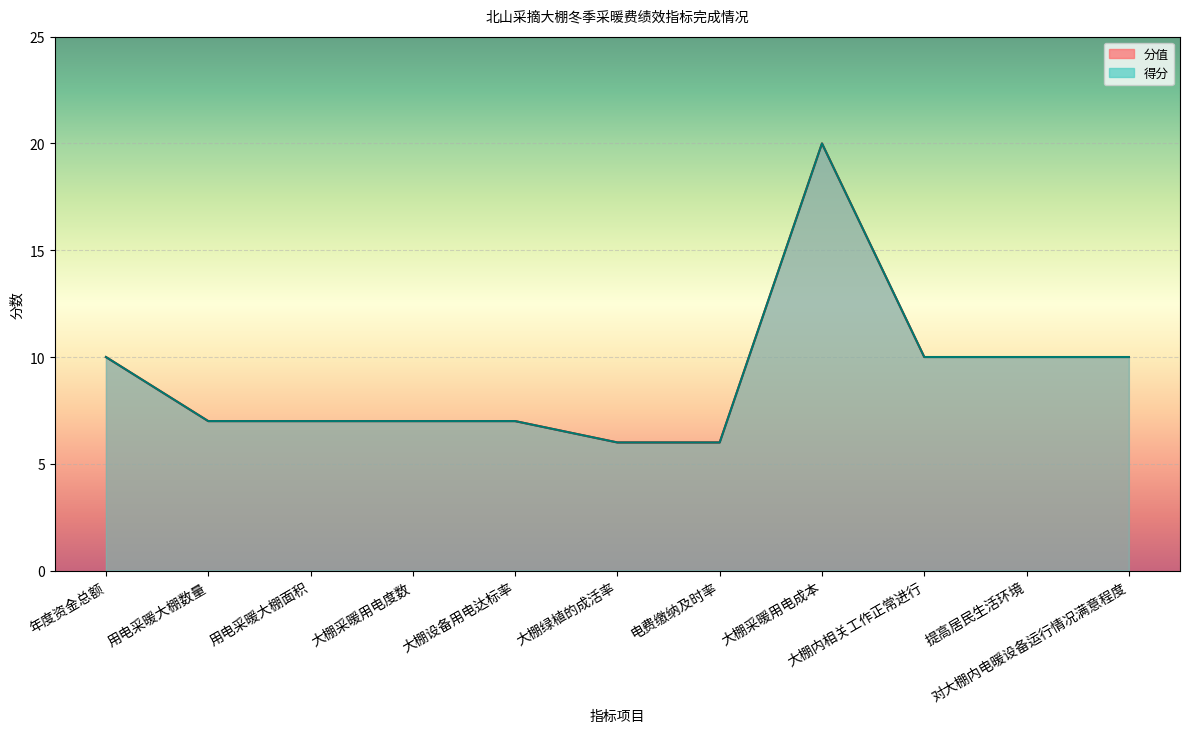

True or false: 得分 has a value of 4 at 大棚绿植的成活率.

False